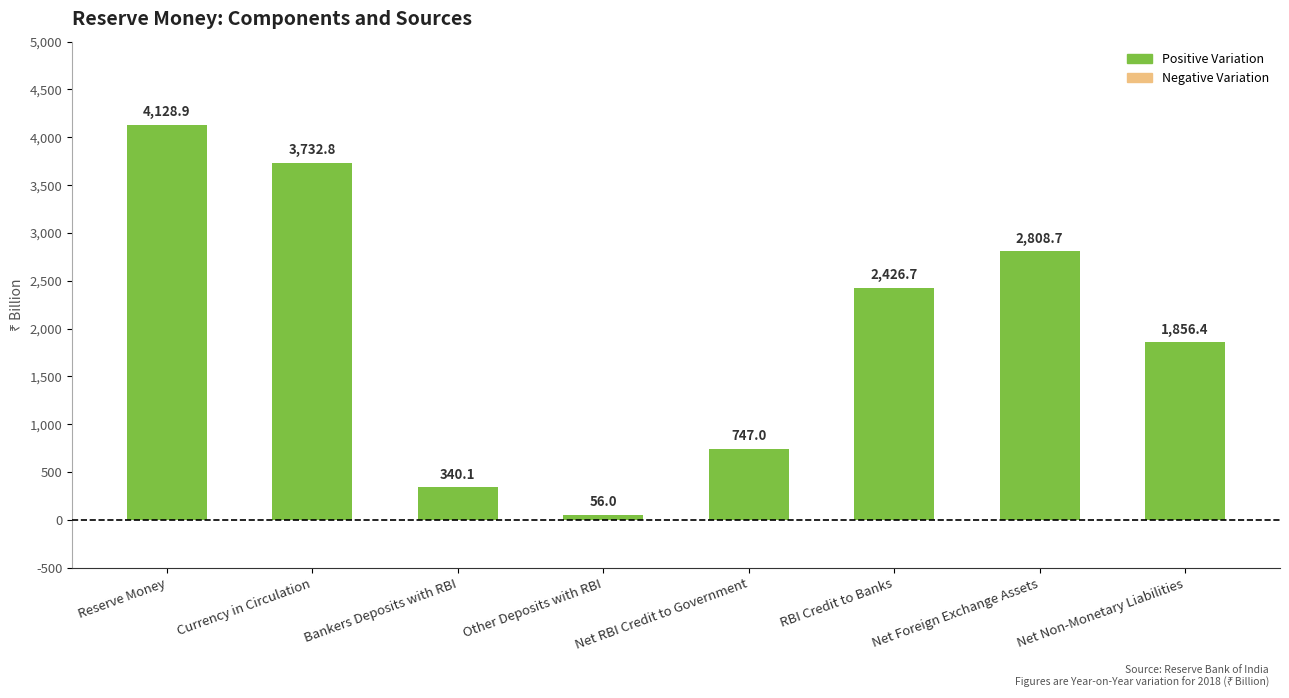

Reading left to right, list all the values displayed in this chart.

4128.9	3732.8	340.1	56.0	747.0	2426.7	2808.7	1856.4